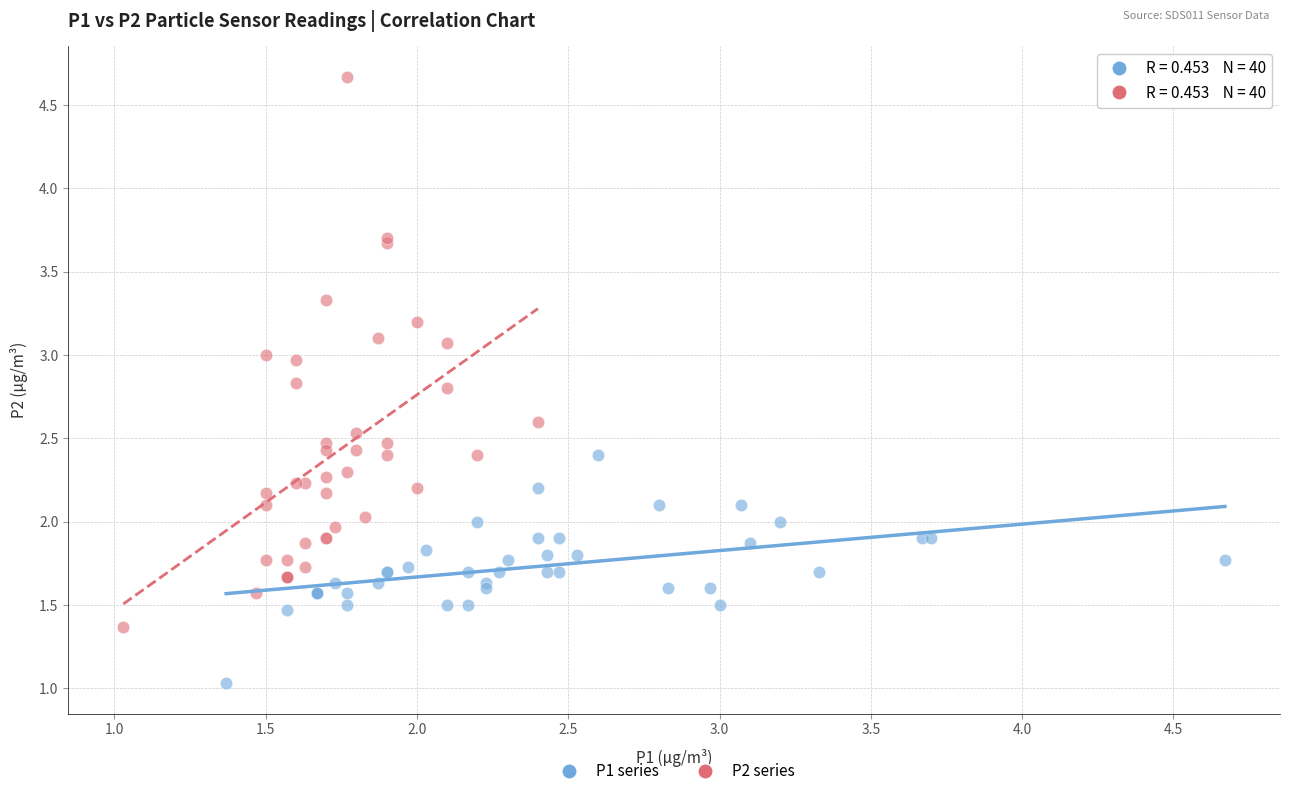

Which series reaches the minimum Y coordinate?

P1 series